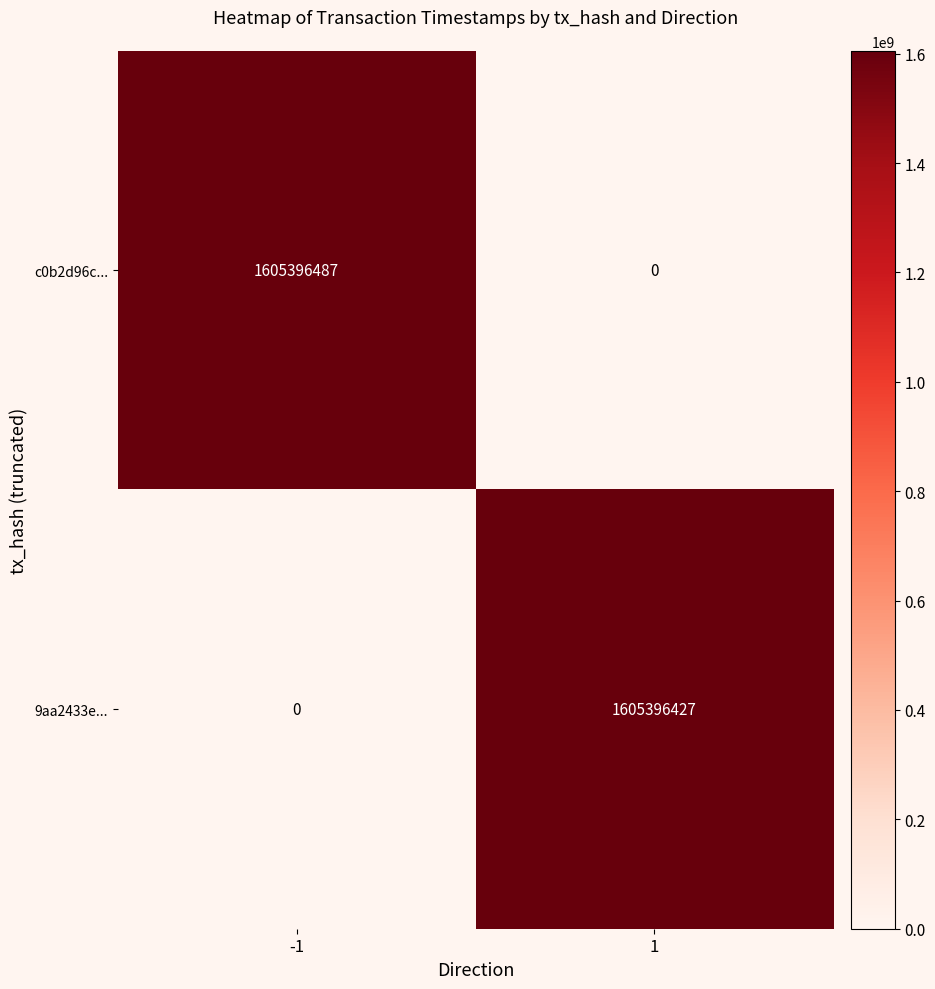

Which series has the largest total across all categories?

c0b2d96c...